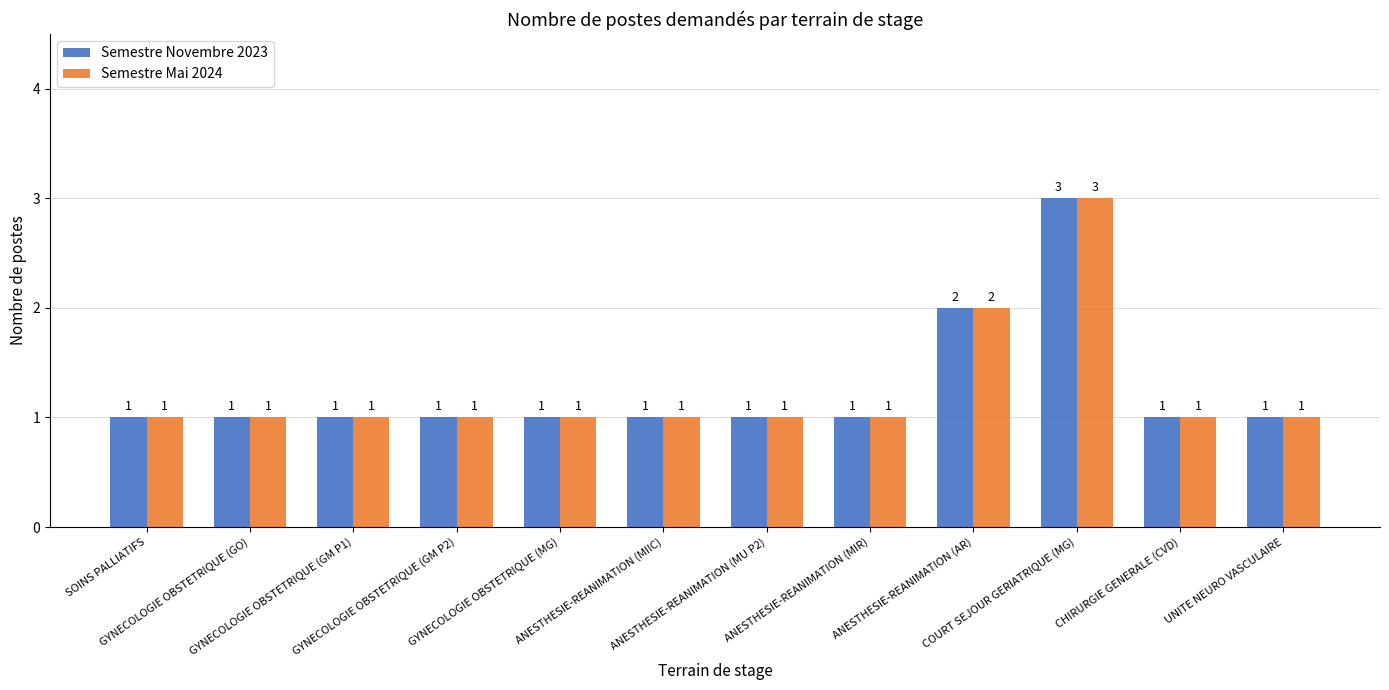

Reading left to right, extract all data points from this chart.

Semestre Novembre 2023: SOINS PALLIATIFS=1	GYNECOLOGIE OBSTETRIQUE (GO)=1	GYNECOLOGIE OBSTETRIQUE (GM P1)=1	GYNECOLOGIE OBSTETRIQUE (GM P2)=1	GYNECOLOGIE OBSTETRIQUE (MG)=1	ANESTHESIE-REANIMATION (MIIC)=1	ANESTHESIE-REANIMATION (MU P2)=1	ANESTHESIE-REANIMATION (MIR)=1	ANESTHESIE-REANIMATION (AR)=2	COURT SEJOUR GERIATRIQUE (MG)=3	CHIRURGIE GENERALE (CVD)=1	UNITE NEURO VASCULAIRE=1
Semestre Mai 2024: SOINS PALLIATIFS=1	GYNECOLOGIE OBSTETRIQUE (GO)=1	GYNECOLOGIE OBSTETRIQUE (GM P1)=1	GYNECOLOGIE OBSTETRIQUE (GM P2)=1	GYNECOLOGIE OBSTETRIQUE (MG)=1	ANESTHESIE-REANIMATION (MIIC)=1	ANESTHESIE-REANIMATION (MU P2)=1	ANESTHESIE-REANIMATION (MIR)=1	ANESTHESIE-REANIMATION (AR)=2	COURT SEJOUR GERIATRIQUE (MG)=3	CHIRURGIE GENERALE (CVD)=1	UNITE NEURO VASCULAIRE=1